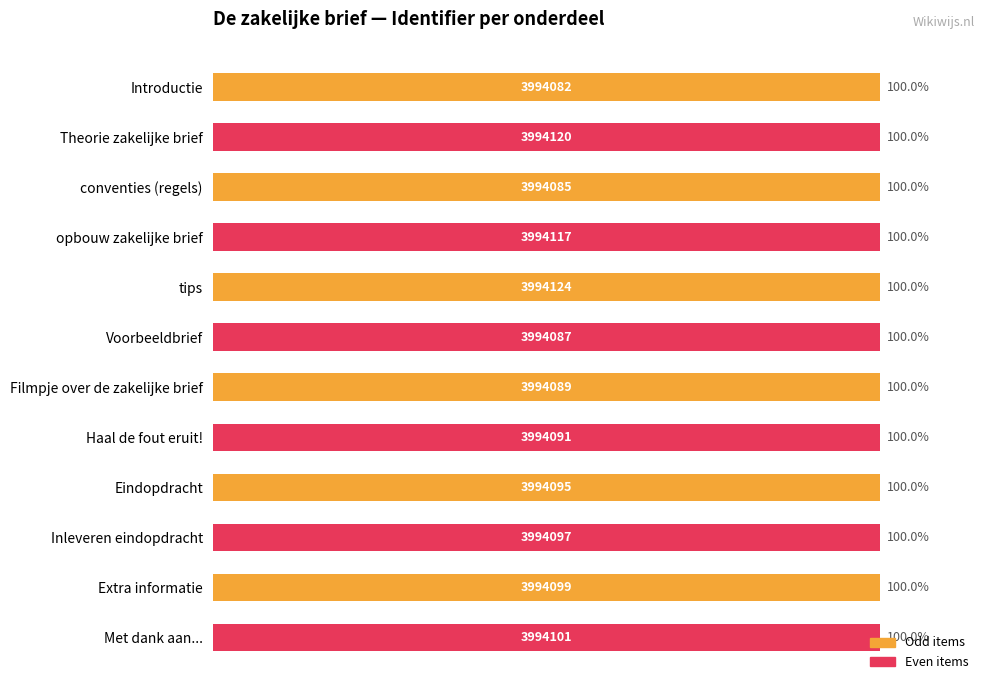

What is the value of the 9th bar from the top?

100.0